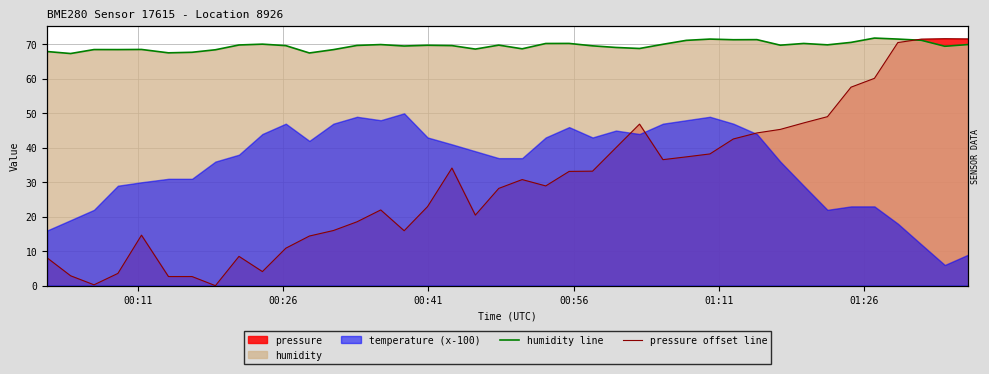

True or false: pressure offset line has a value of 99.0 at 38.

False